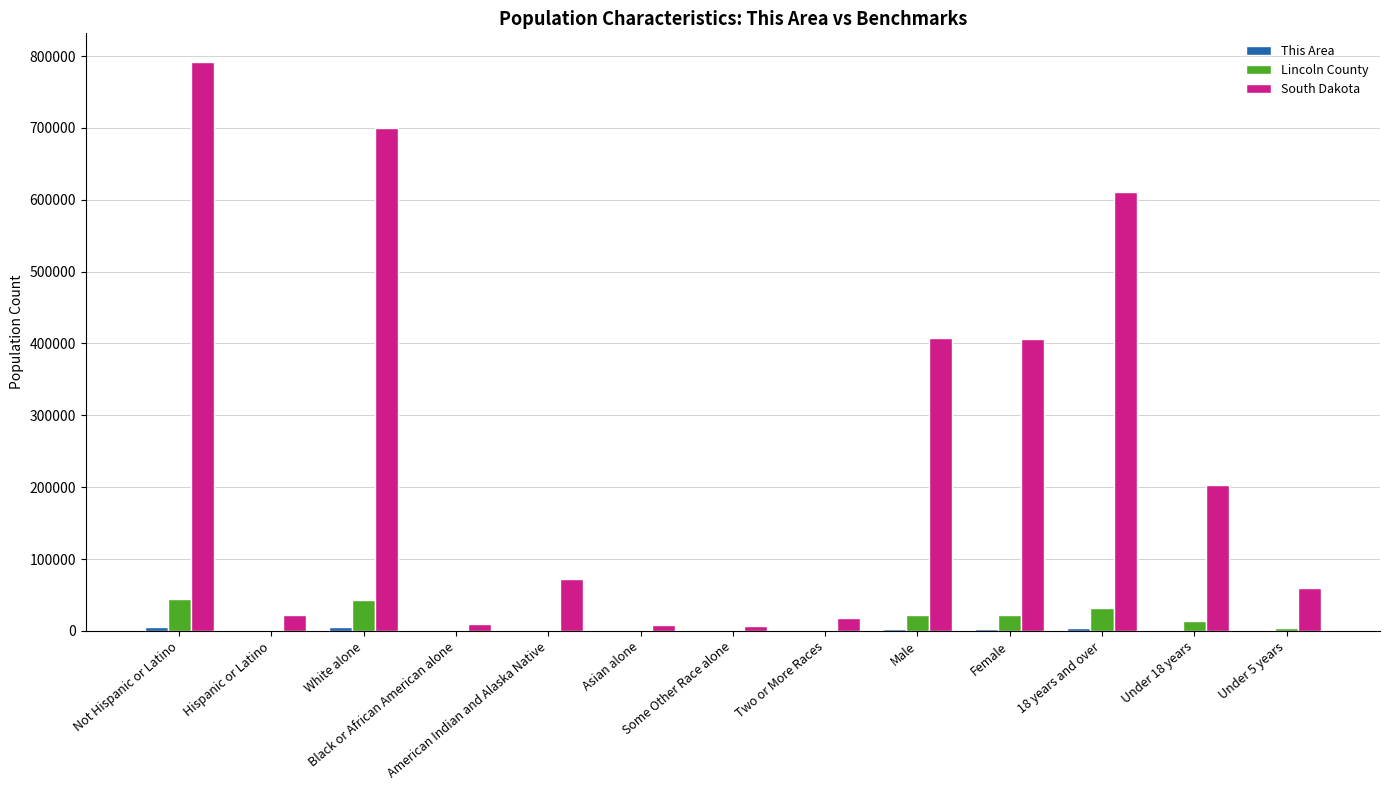

How many data points does each series have?

13